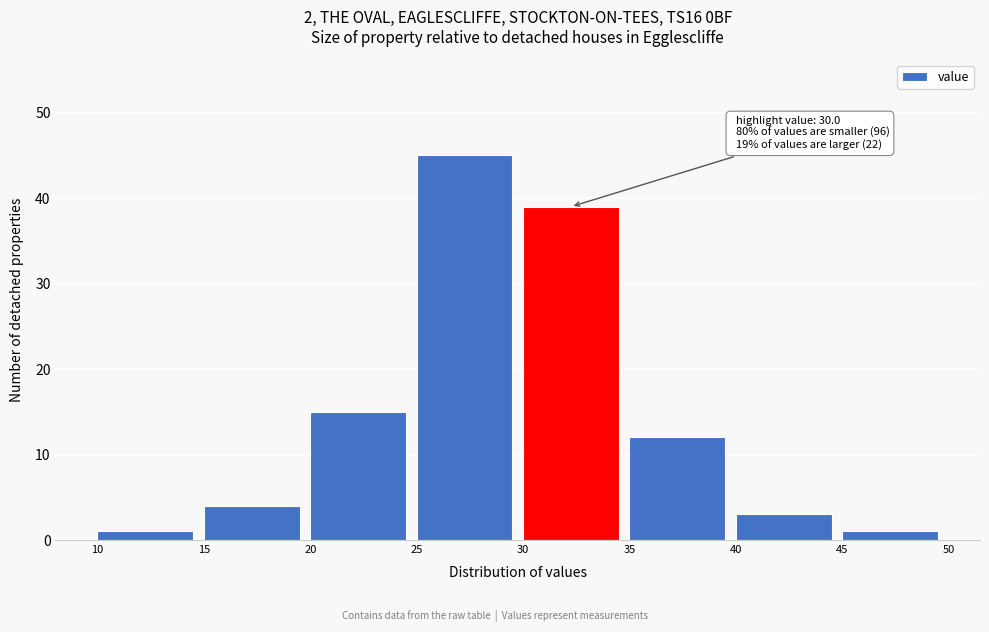

Over which range of the x-axis is the bar tallest?

25 to 30